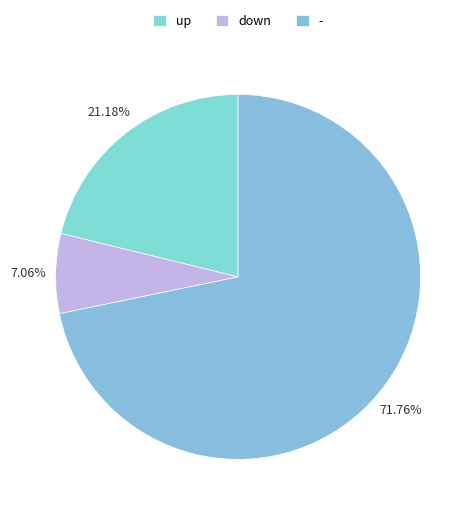

What percentage is the - slice, to the nearest percent?

72%